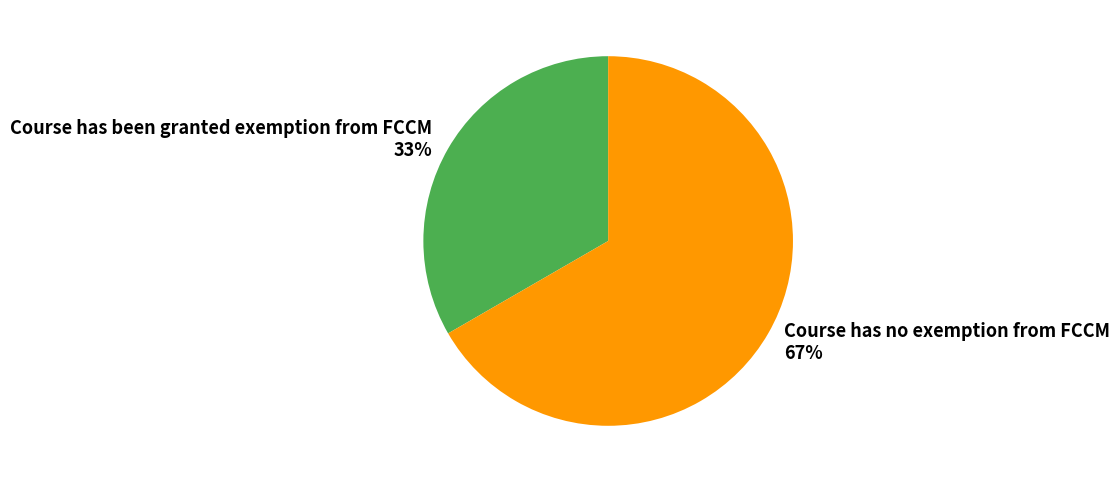

To the nearest percent, what is the combined percentage of Course has been granted exemption from FCCM 33% and Course has no exemption from FCCM 67%?

100%